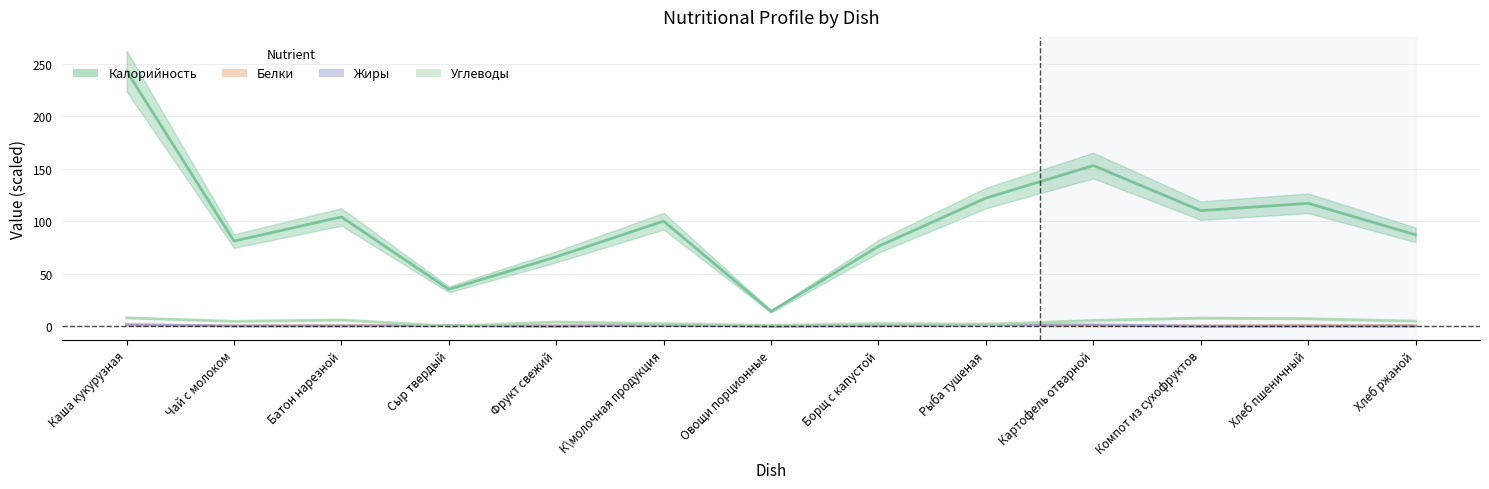

What is the greatest value displayed?

243.0